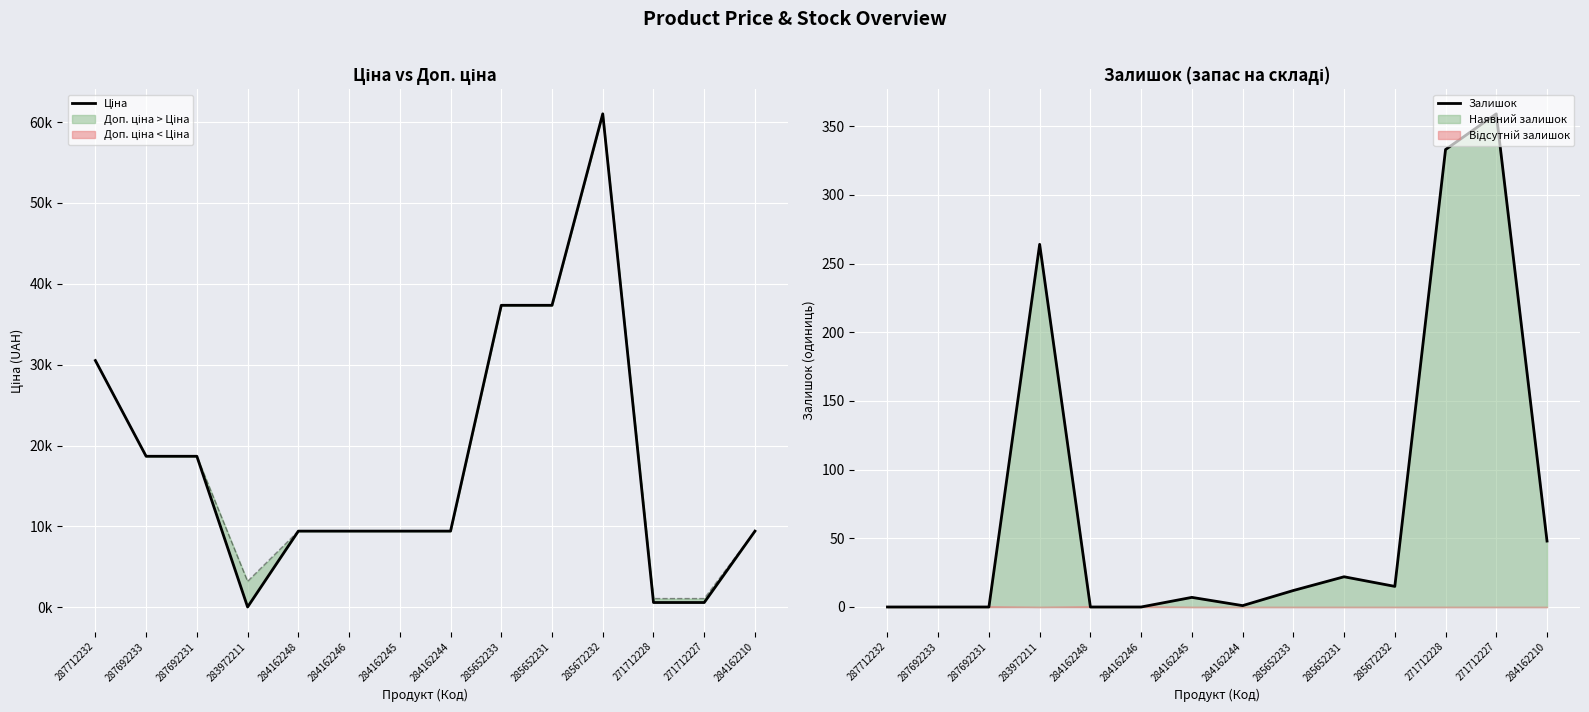

How many values in the Ціна series exceed 9416?

11